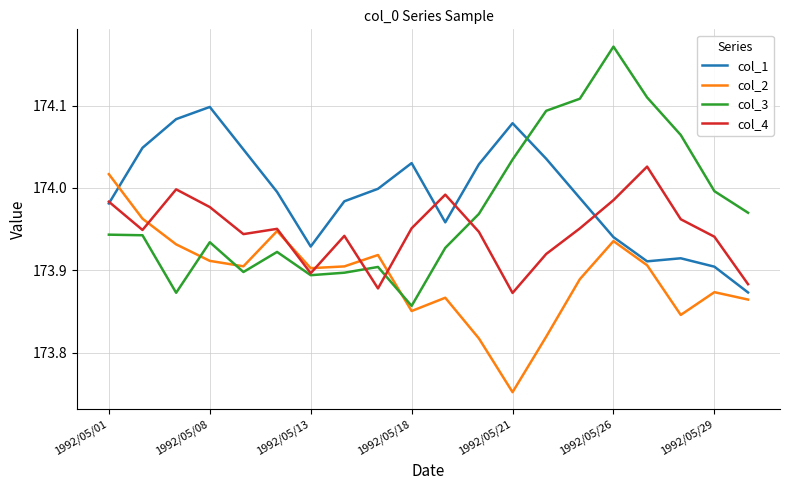

What are all the series names shown in the legend?

col_1, col_2, col_3, col_4